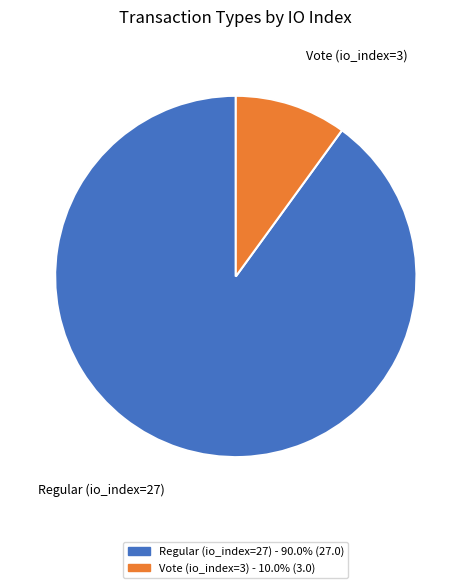

True or false: Vote (io_index=3) accounts for 10% of the total.

True